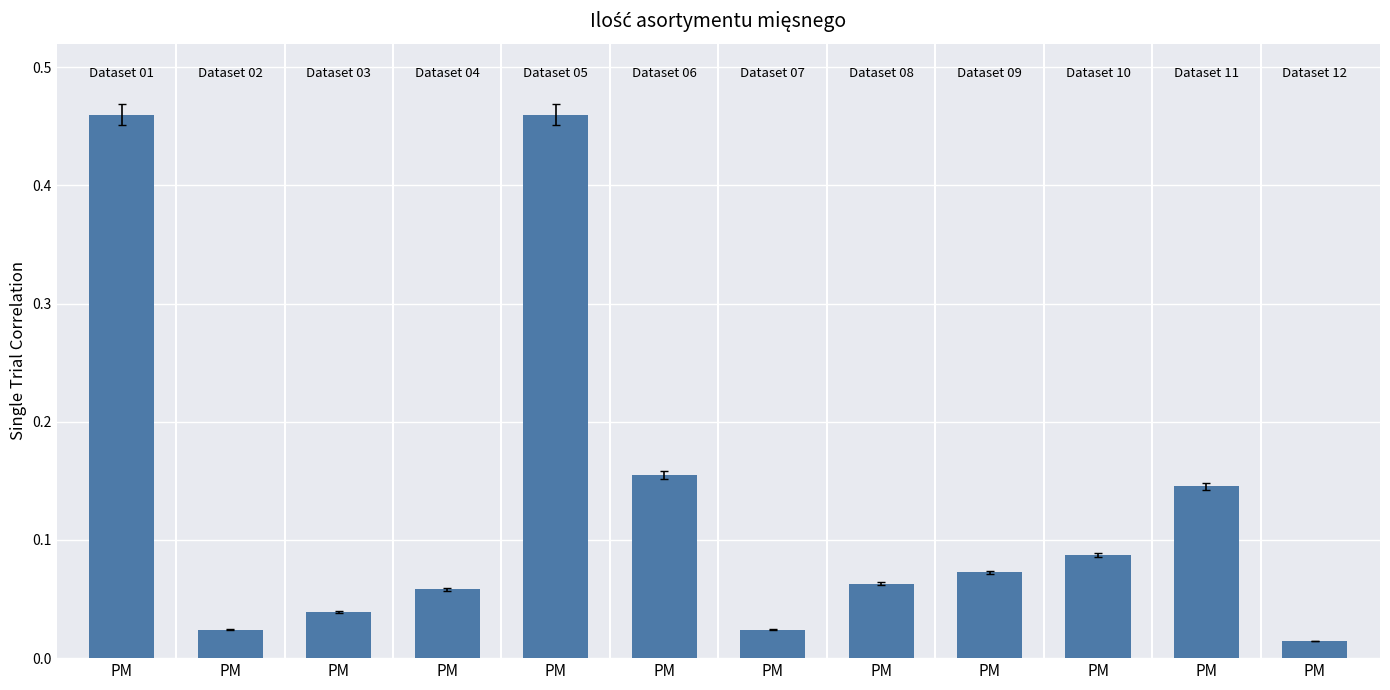

How many bars are there in total?

12